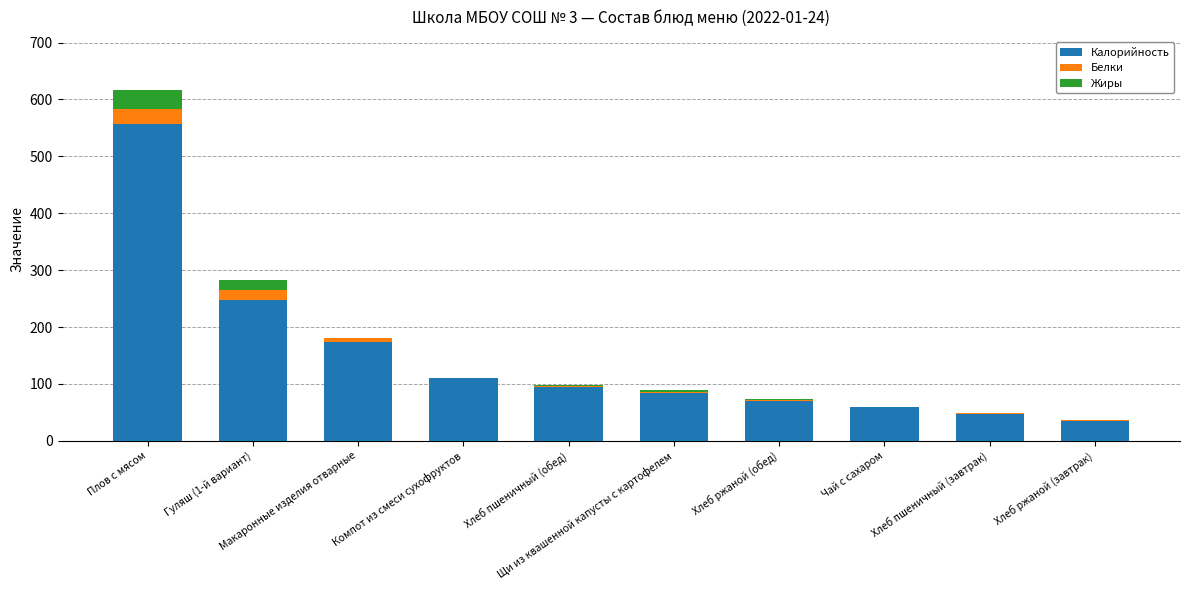

What is the highest value of the Калорийность series?

556.8